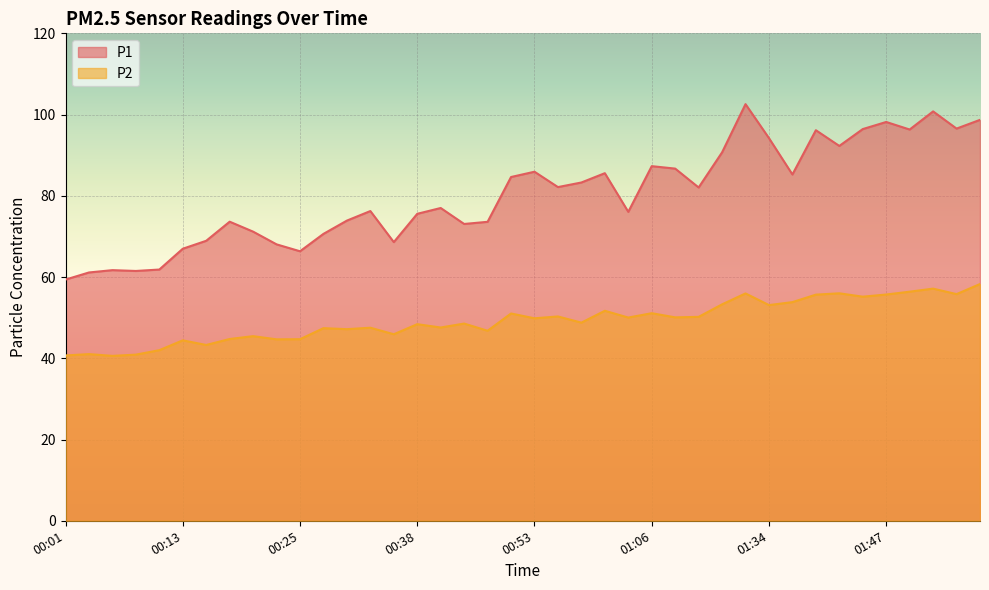

Which has a higher value, 00:48 or 01:45?

01:45